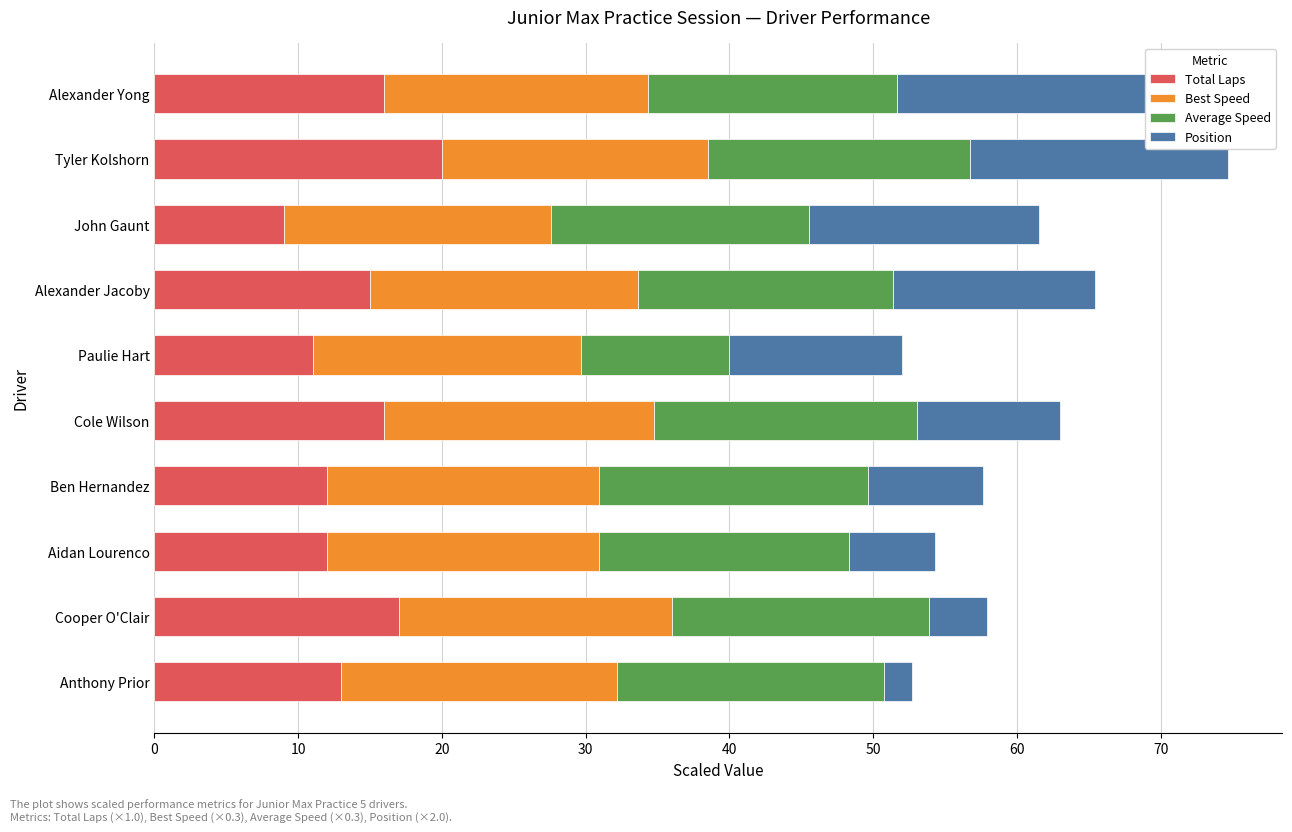

Is it true that Average Speed equals 18.3 at Cole Wilson?

True